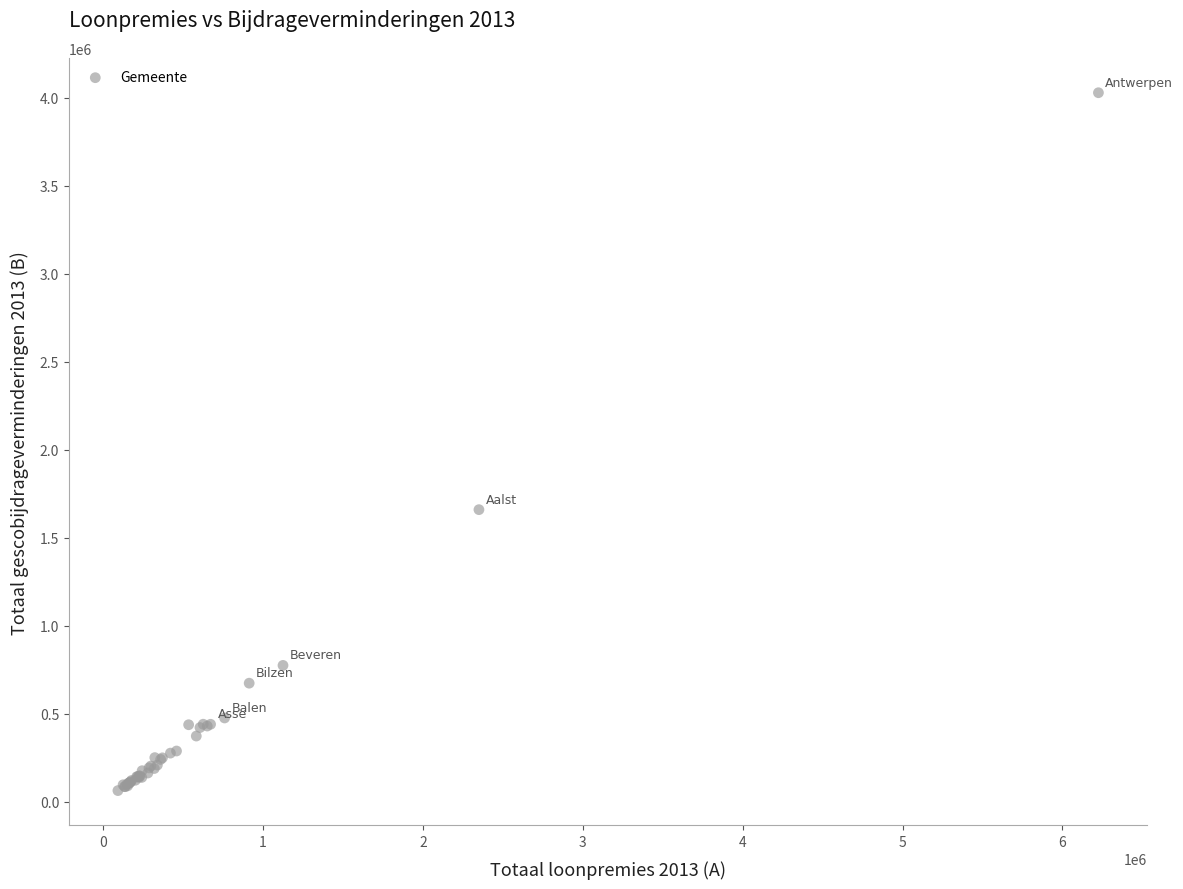

What Y value in the scatter plot is closest to 2045293?

1659042.5